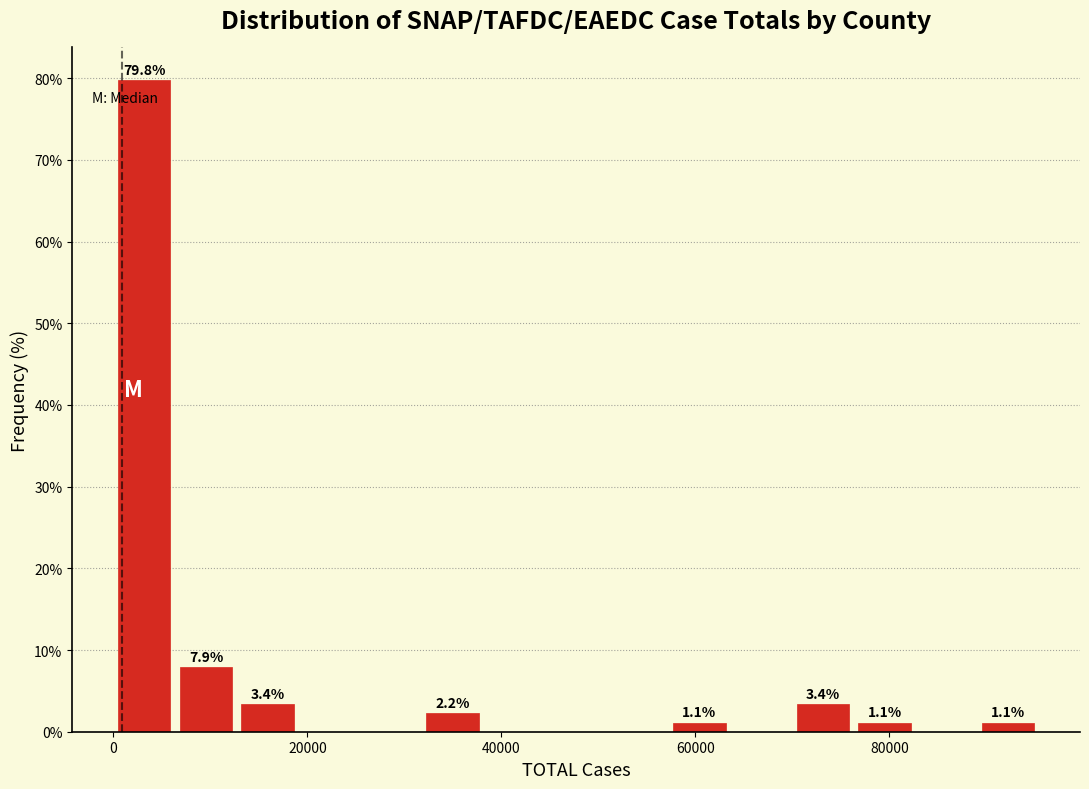

Around what value on the x-axis is the tallest bar? Give the approximate position of its centre, as read against the axis.

4000